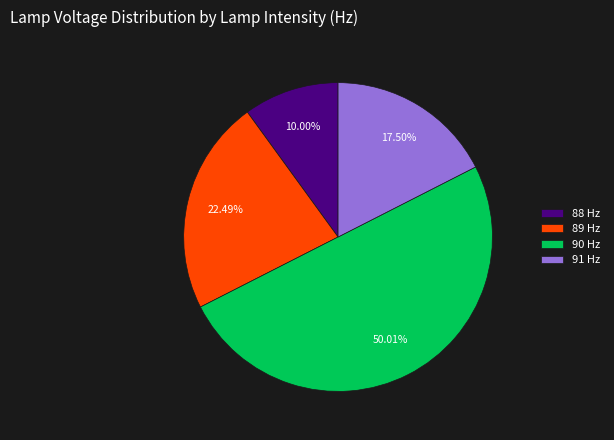

Which has a higher value, 88 Hz or 89 Hz?

89 Hz